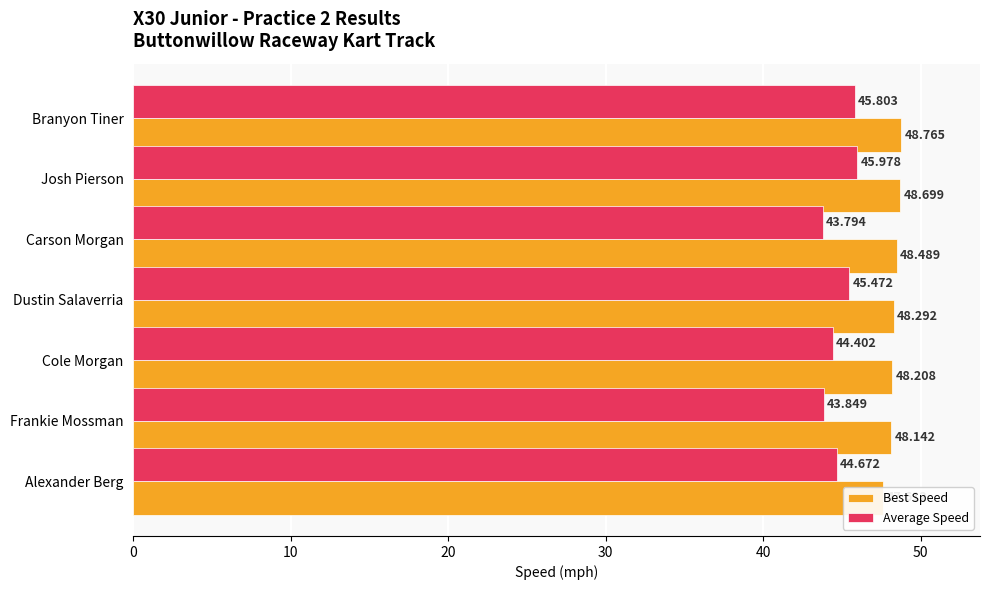

What is the value of the Average Speed bar at the 6th from the left?

43.8